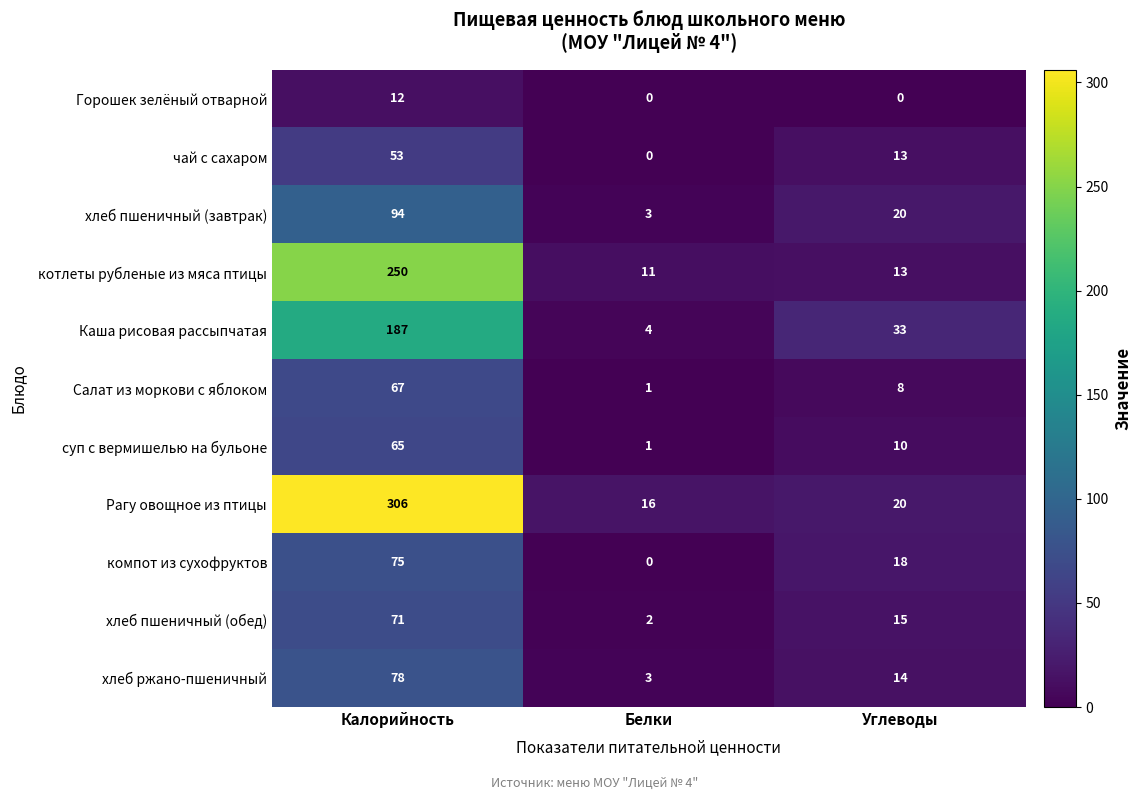

The value of Горошек зелёный отварной at Калорийность is 21. True or false?

False